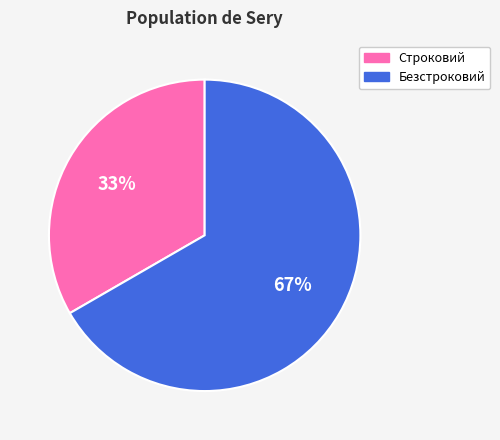

Rank the categories by value from highest to lowest.

Безстроковий, Строковий